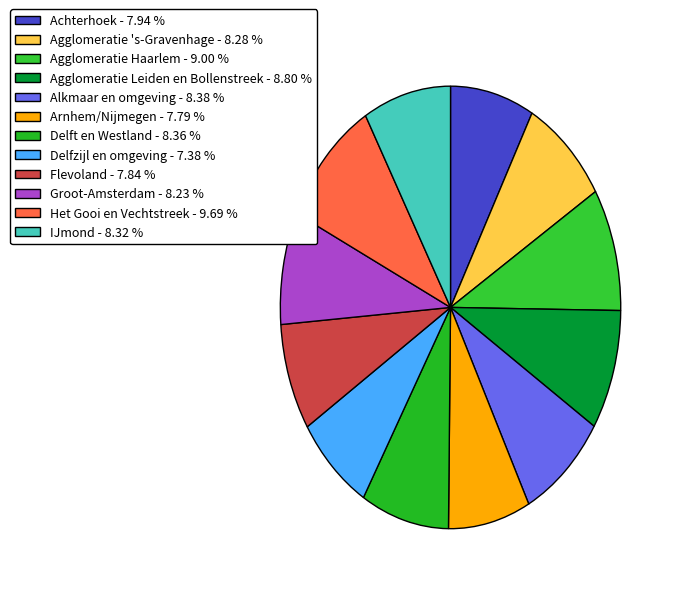

Rank the categories by value from lowest to highest.

Delfzijl en omgeving, Arnhem/Nijmegen, Flevoland, Achterhoek, Groot-Amsterdam, Agglomeratie 's-Gravenhage, IJmond, Delft en Westland, Alkmaar en omgeving, Agglomeratie Leiden en Bollenstreek, Agglomeratie Haarlem, Het Gooi en Vechtstreek